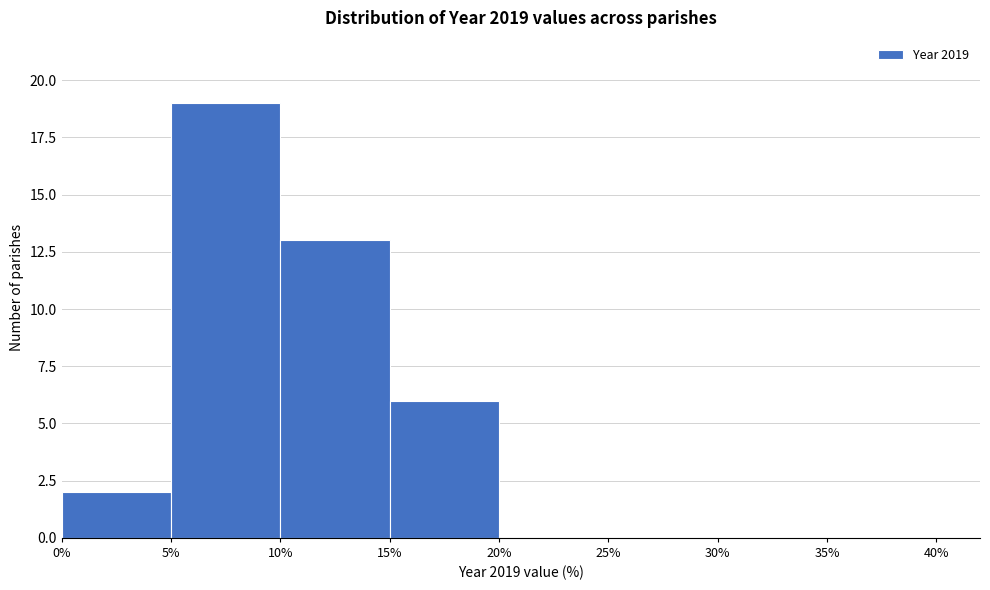

Which range on the x-axis has the tallest bar?

5% to 10%